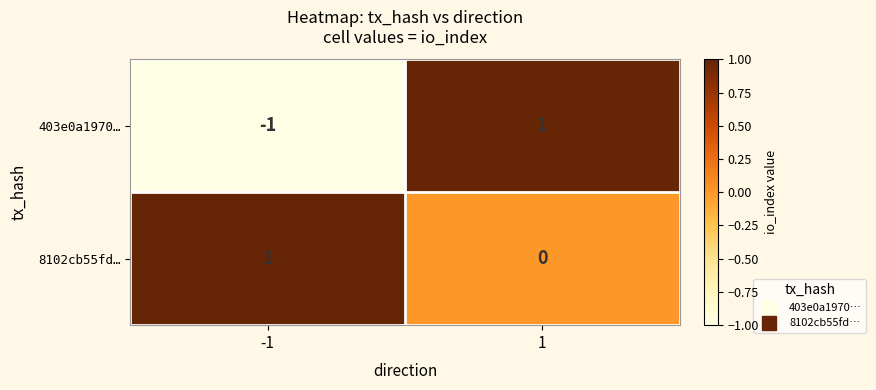

Which series has the widest spread of values?

403e0a1970…